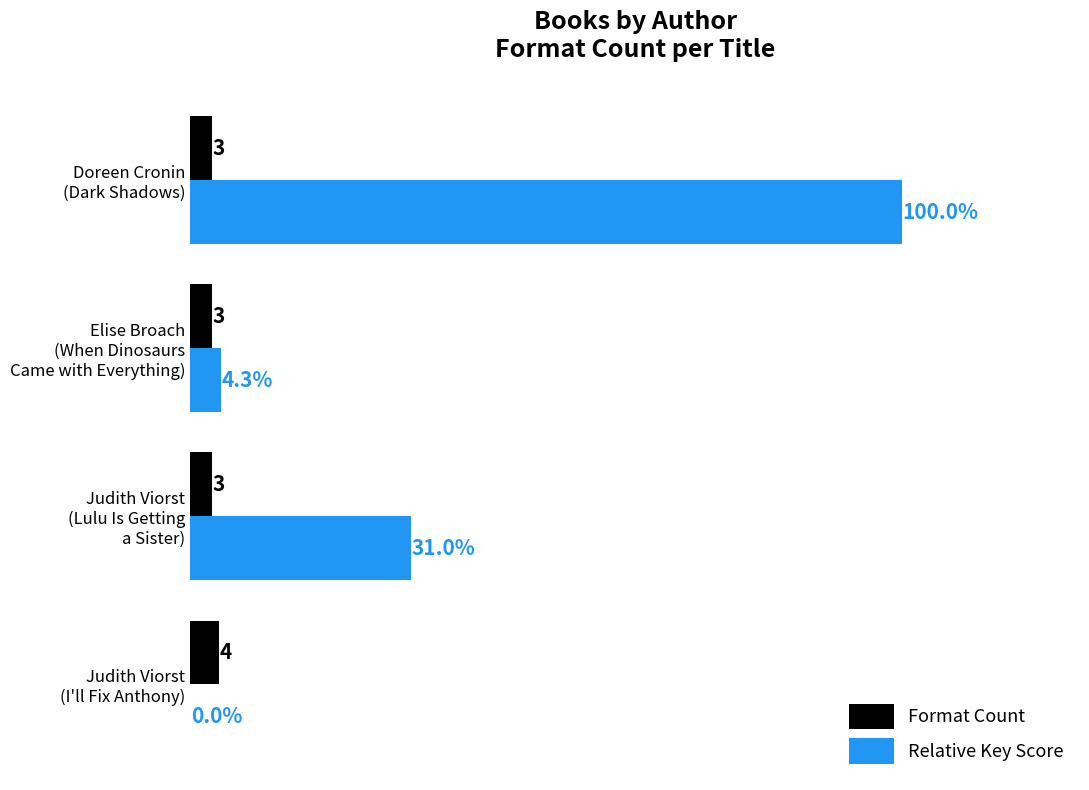

Which series has the largest total across all categories?

Relative Key Score